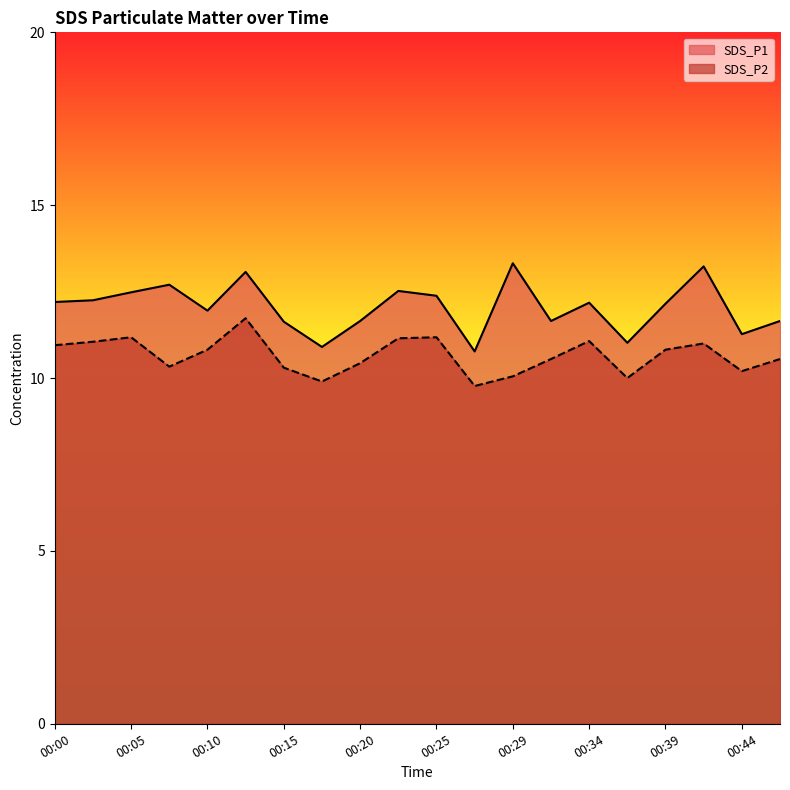

Reading right to left, transcribe all the data shown in this chart.

SDS_P1: 11.7	11.3	13.2	12.2	11.0	12.2	11.7	13.3	10.8	12.4	12.5	11.7	10.9	11.6	13.1	11.9	12.7	12.5	12.2	12.2
SDS_P2: 10.6	10.2	11.0	10.8	10.0	11.1	10.6	10.1	9.8	11.2	11.2	10.4	9.9	10.3	11.7	10.8	10.3	11.2	11.1	10.9